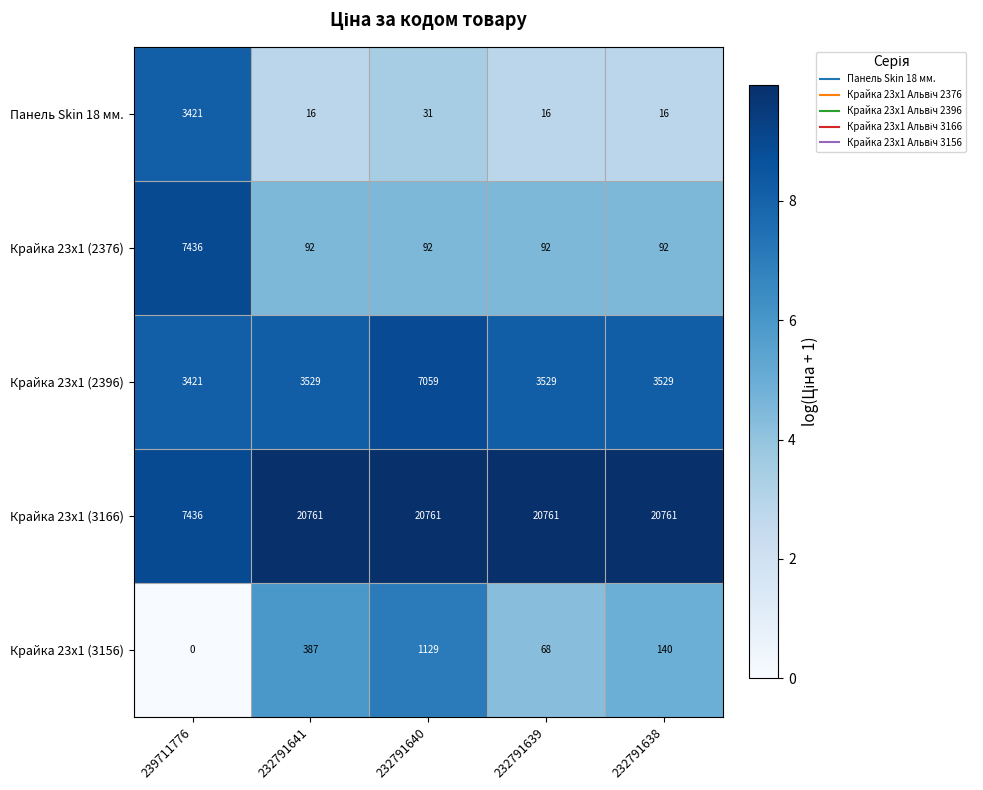

What is the average value of the Крайка 23x1 (3156) series?

345